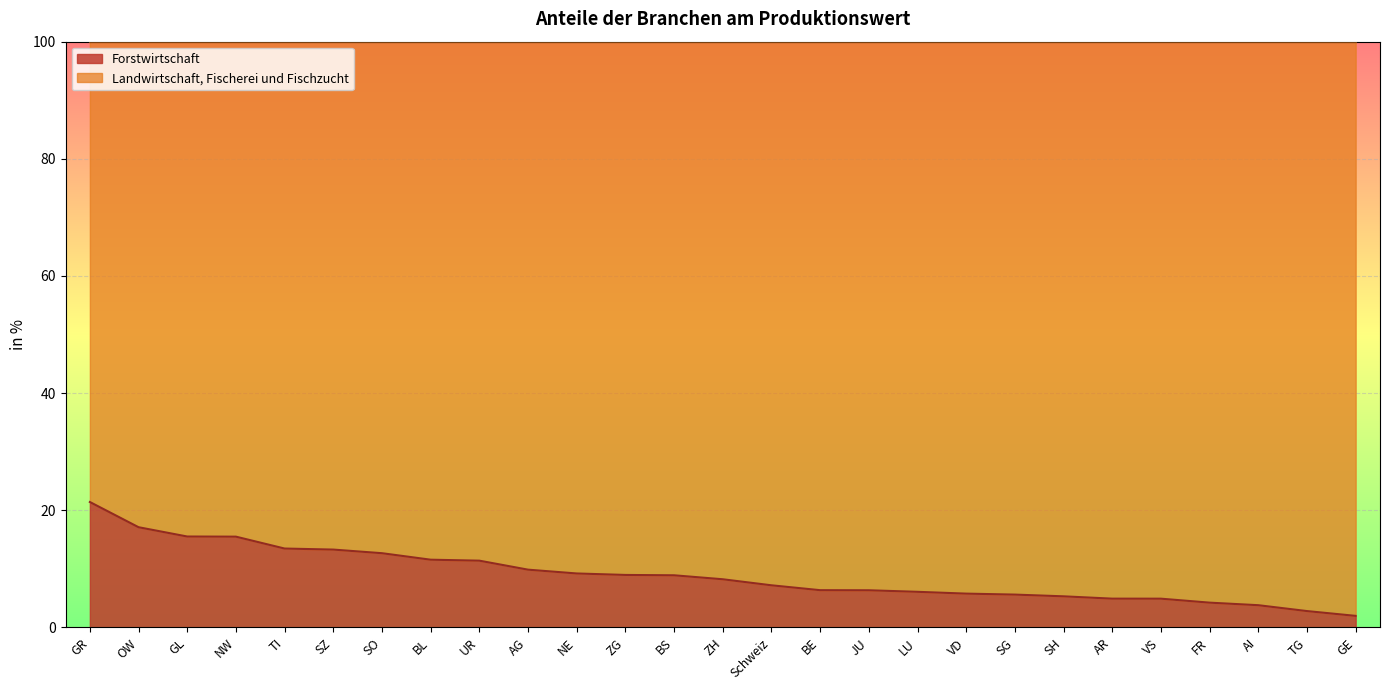

What is the label of the 17th point from the right?

NE